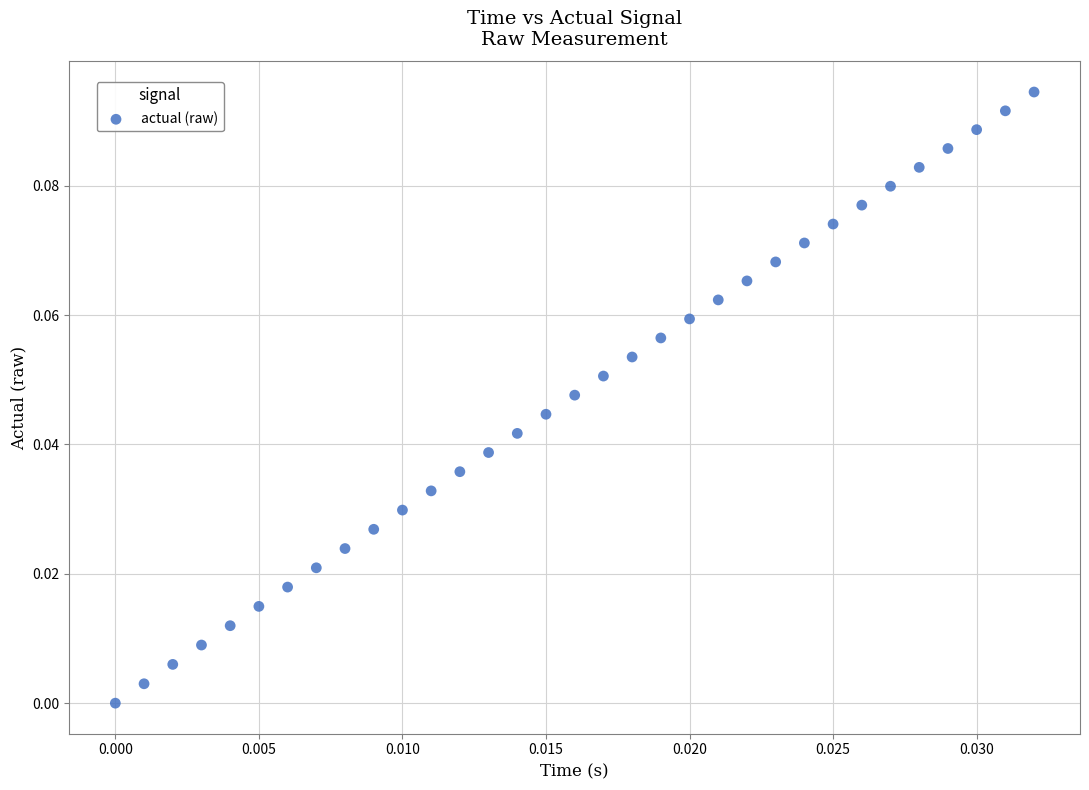

Count the number of points in this scatter plot.

33